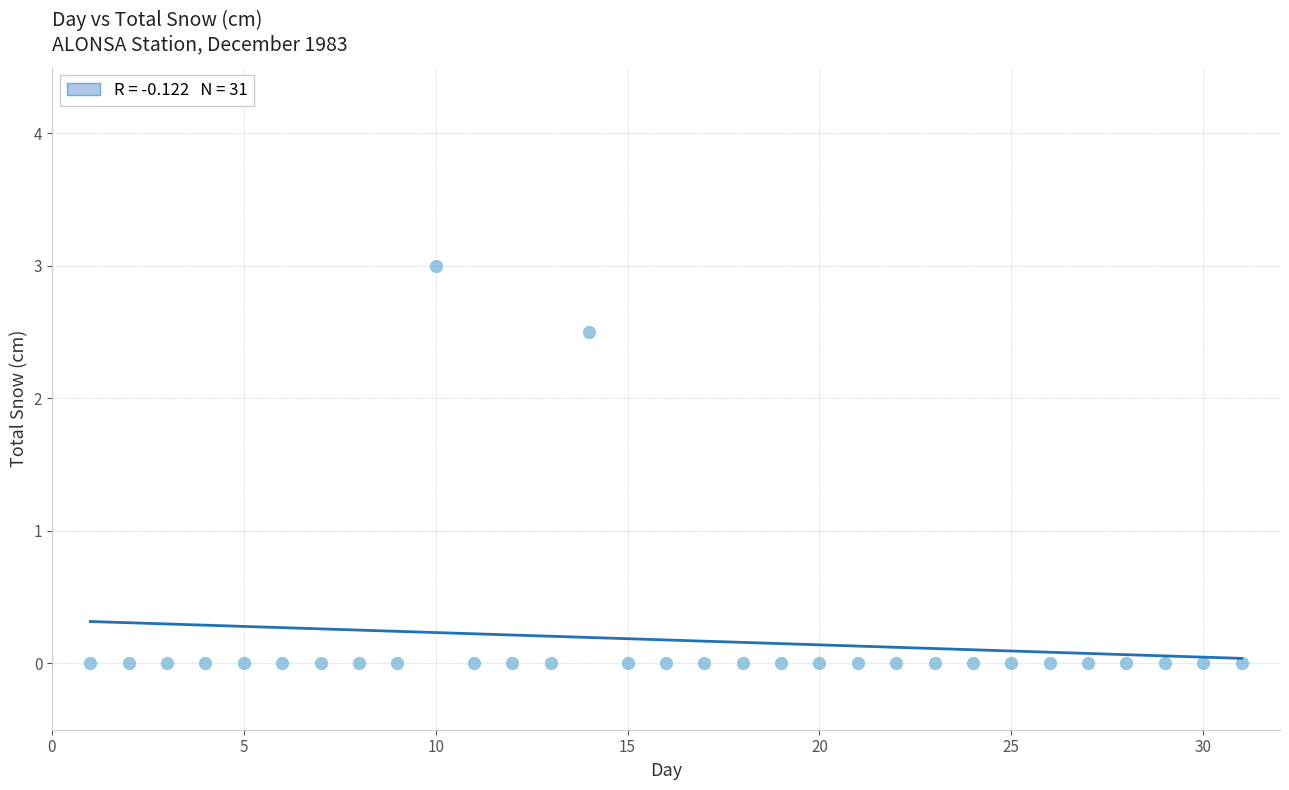

What is the range of X values (max minus min)?

30.0